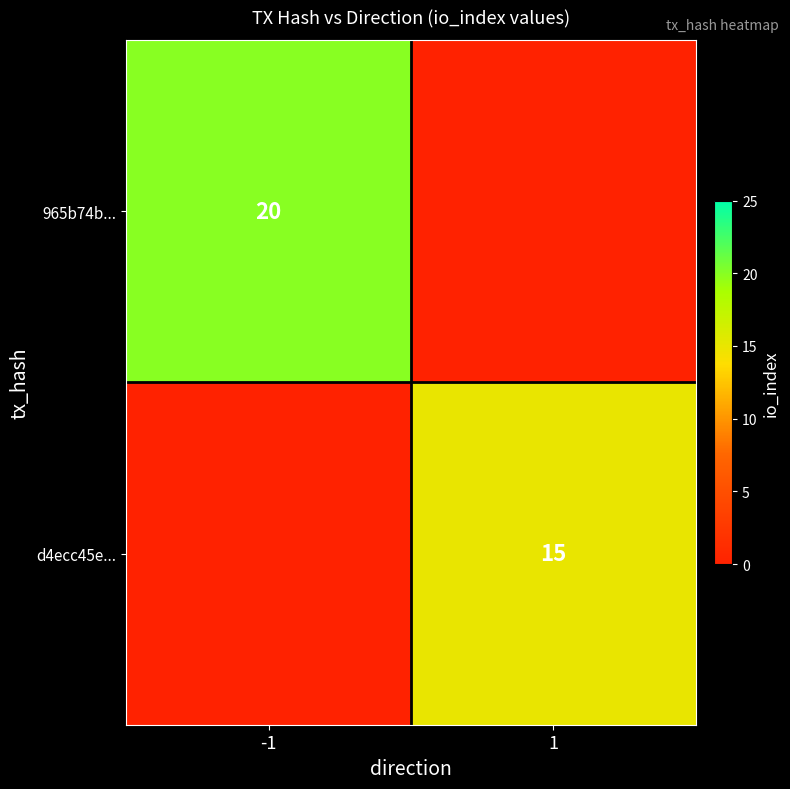

The value of 965b74b... at -1 is 32. True or false?

False